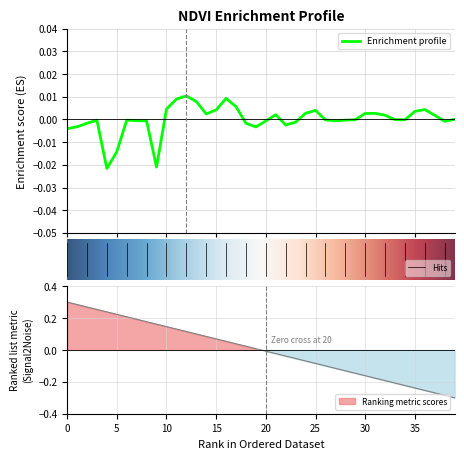

What is the difference between the x values at 16 and 34?

0.3